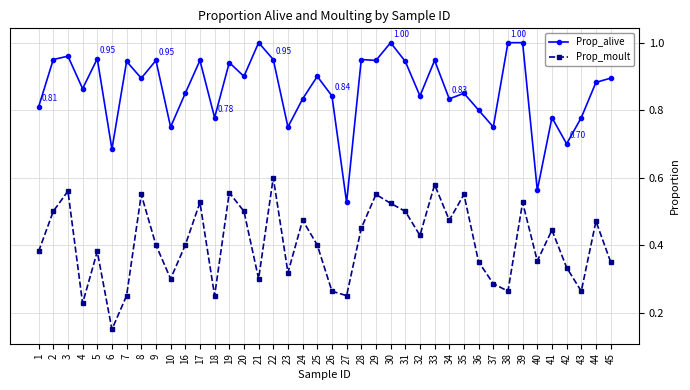

Which series changed the most between 22 and 38?

Prop_moult